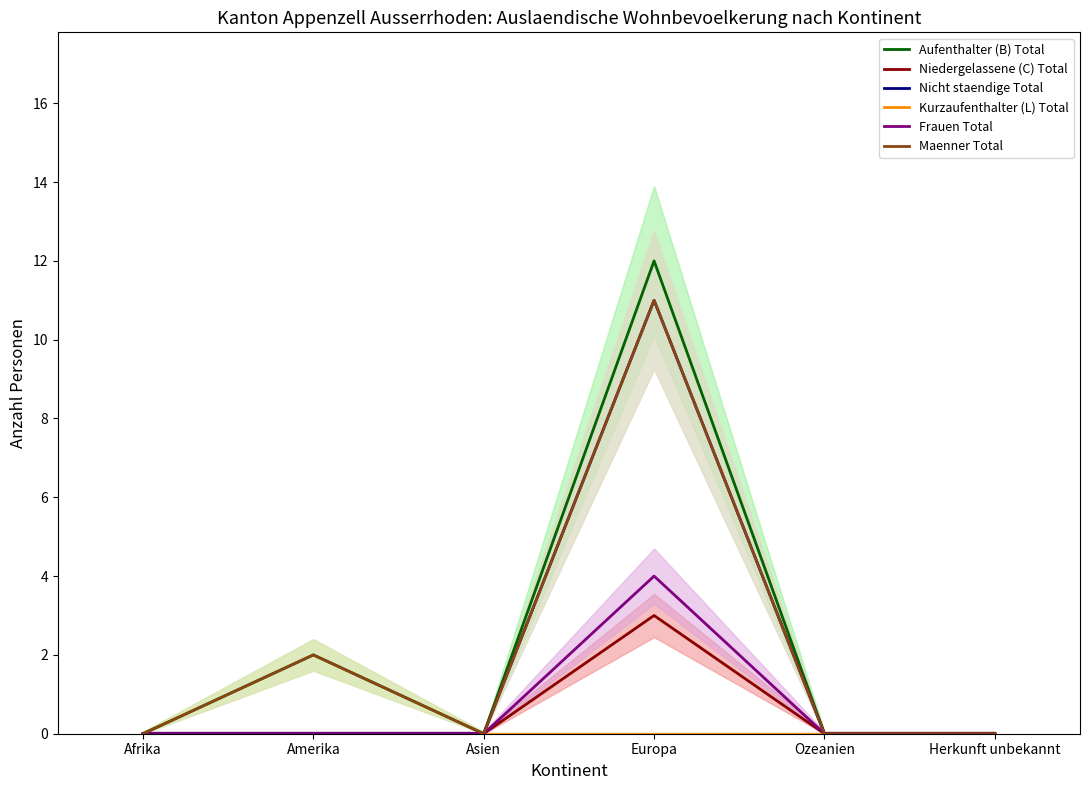

Read the Aufenthalter (B) Total value at Europa, to the nearest 5.

10